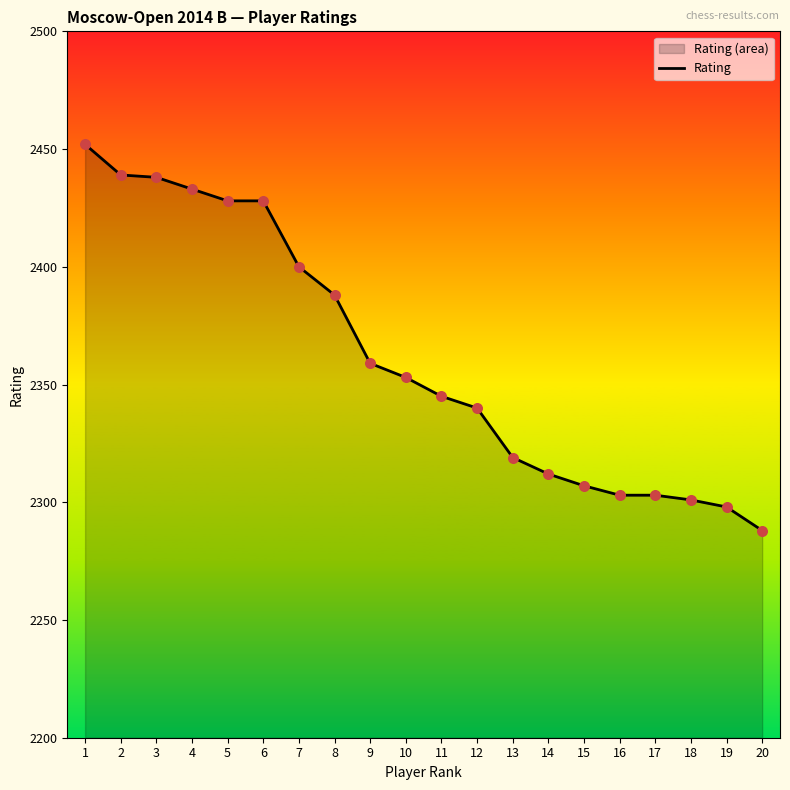

What is the change in value from 1 to 16?

-149